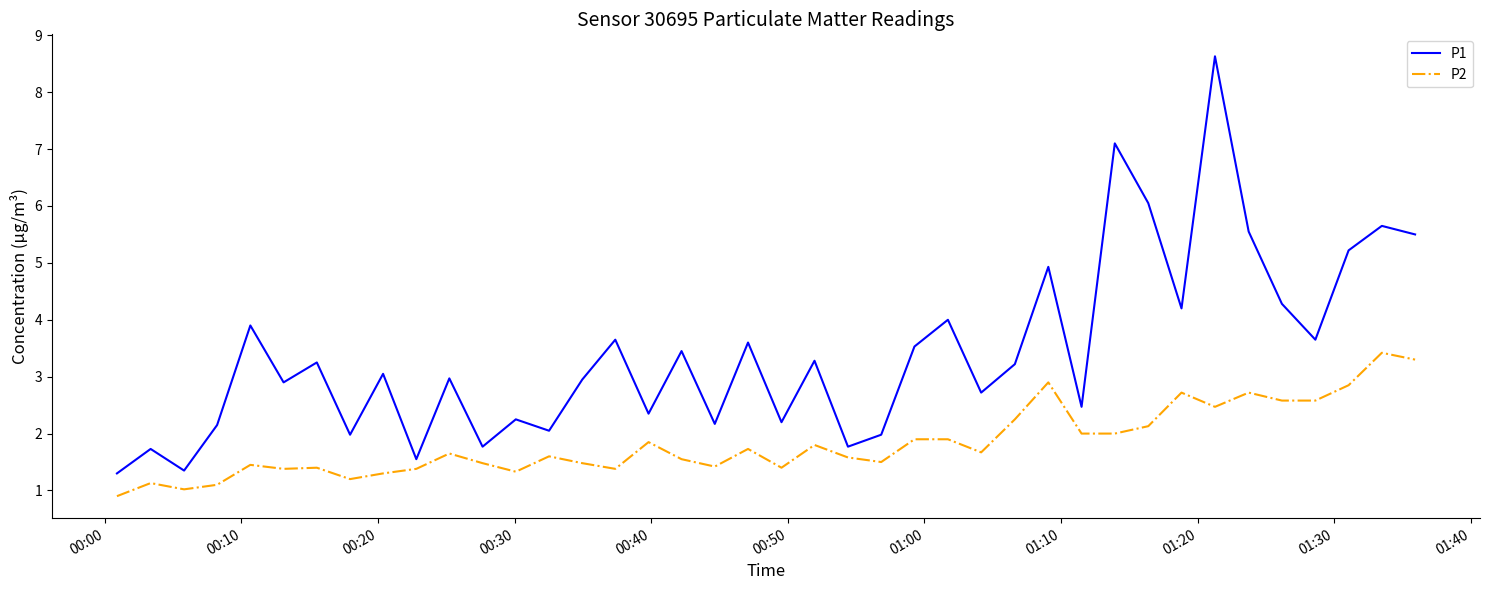

What is the highest value of the P1 series?

8.6